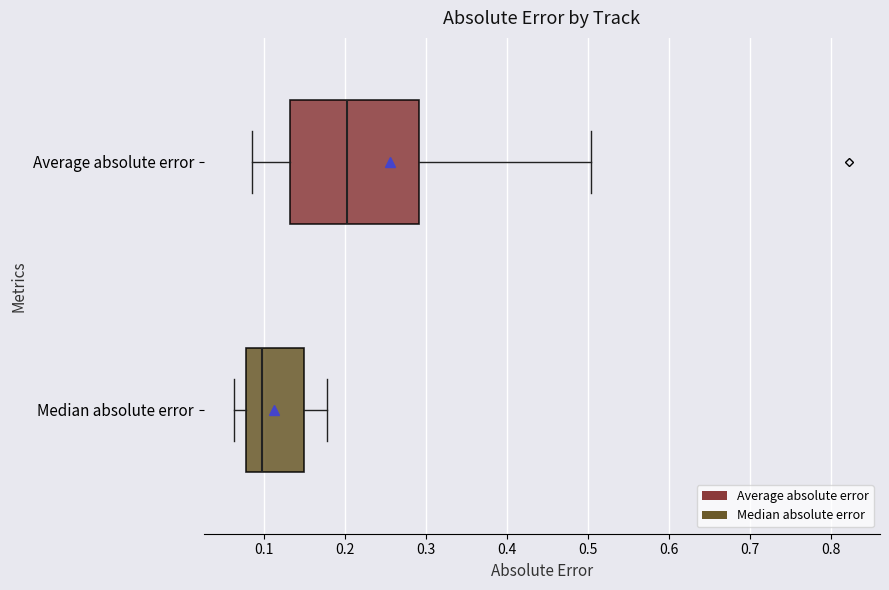

Reading bottom to top, read every box against the x-axis: the position of its median line, the range the box covers, and the ends of its whiskers. The values are not printed on the chart, so give them approximately, as read against the axis.

Median absolute error: median 0.10, box 0.08 to 0.15, whiskers 0.06 to 0.18
Average absolute error: median 0.20, box 0.13 to 0.29, whiskers 0.09 to 0.50